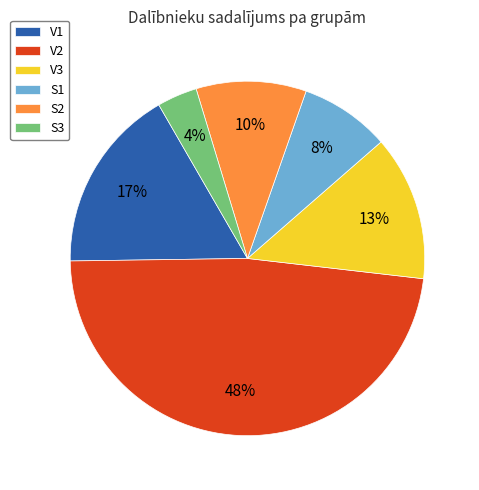

To the nearest percent, what percentage of the pie is V2?

48%